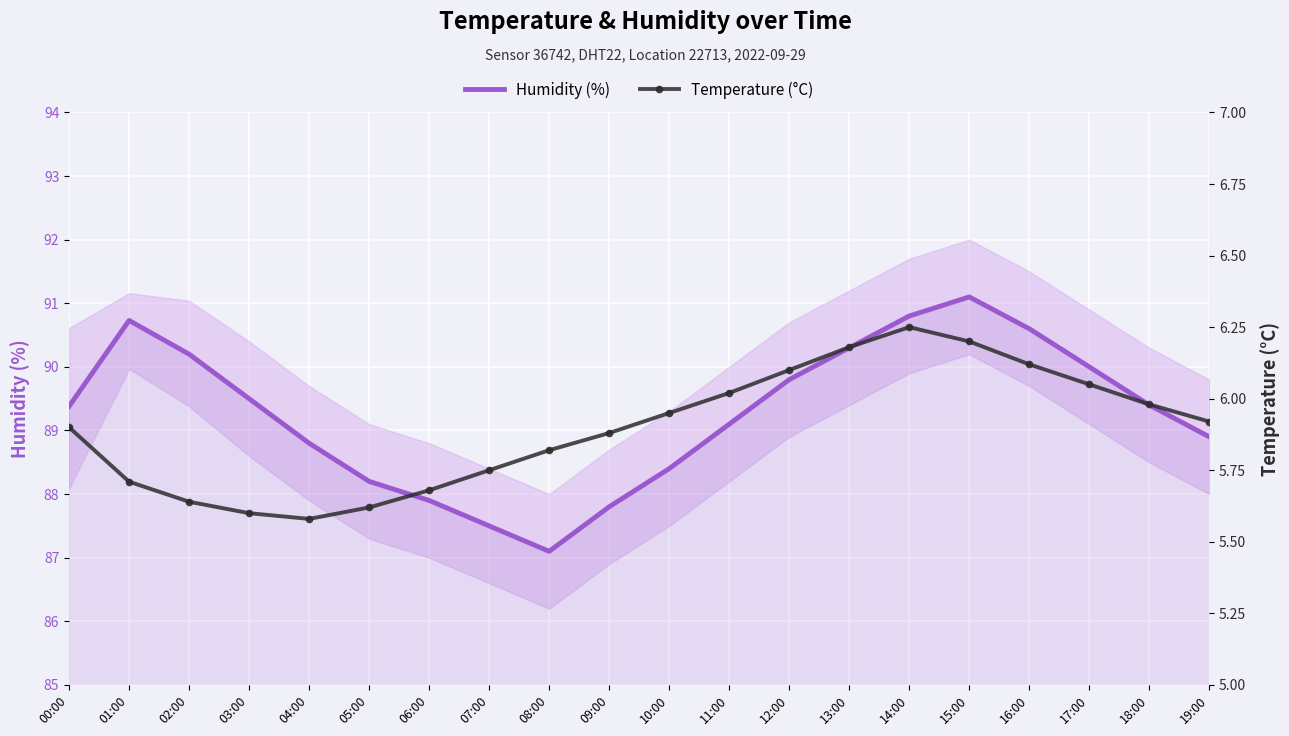

Is it true that Temperature (°C) equals 2.4 at 17:00?

False